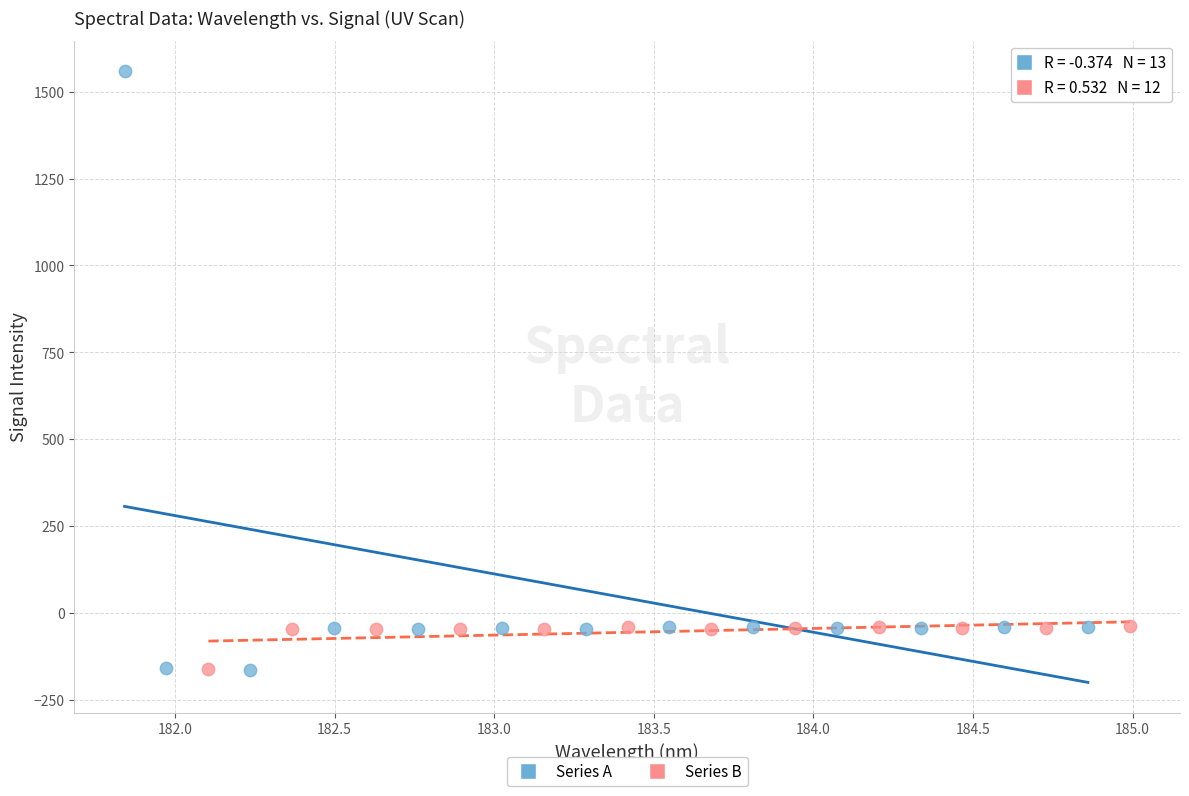

Which series contains the highest Y value?

Series A